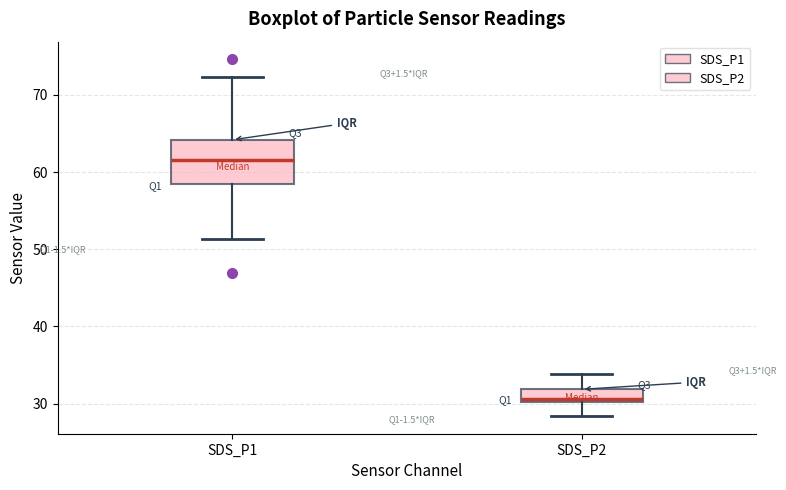

Which box has the lowest median line?

SDS_P2